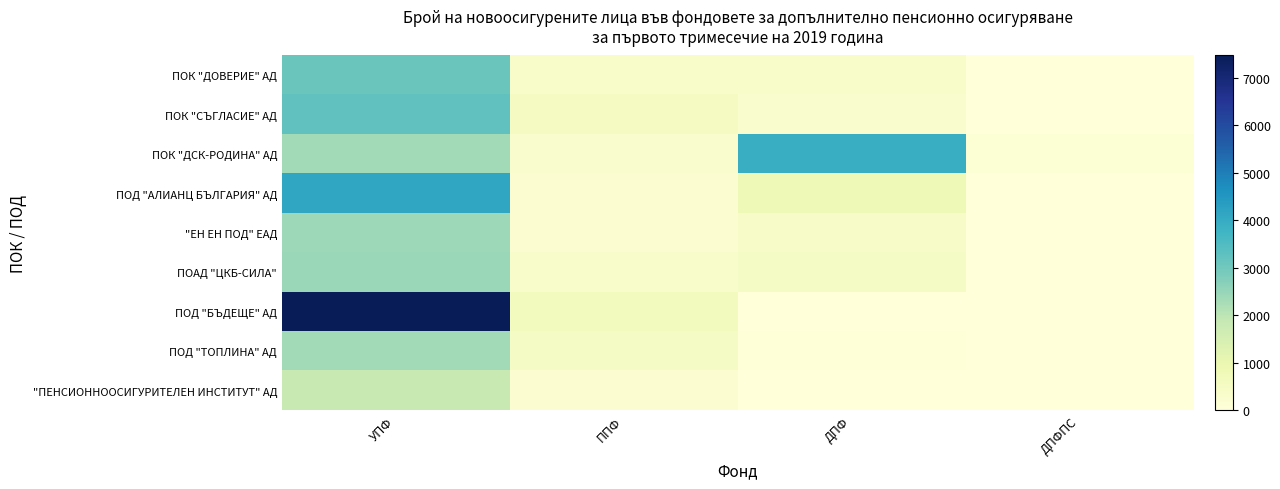

Which series changed the most between УПФ and ДПФПС?

ПОД "БЪДЕЩЕ" АД